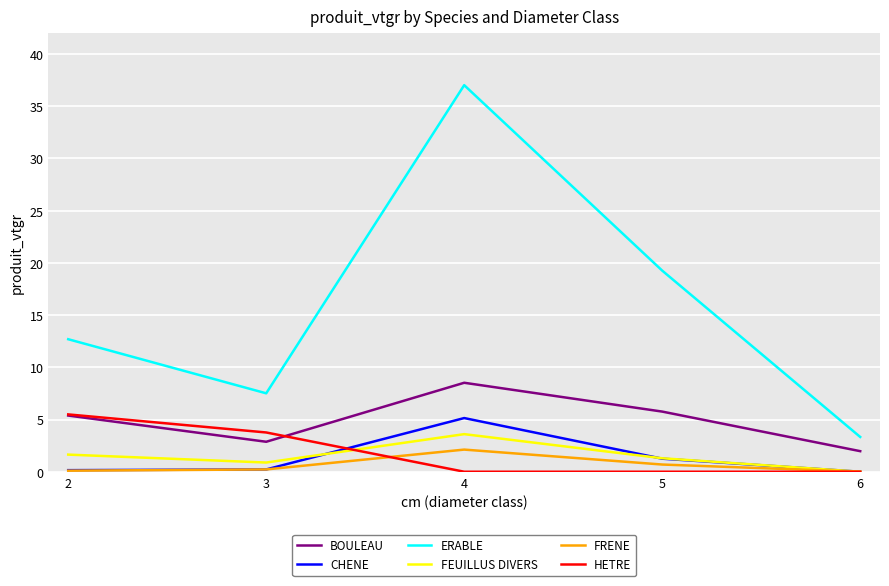

At which category is the sum across all series the highest?

4